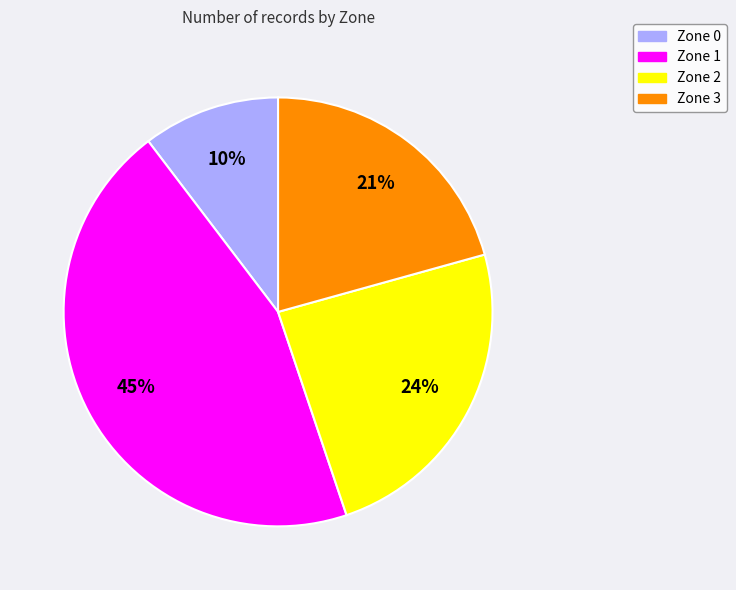

Between Zone 0 and Zone 3, which is larger?

Zone 3